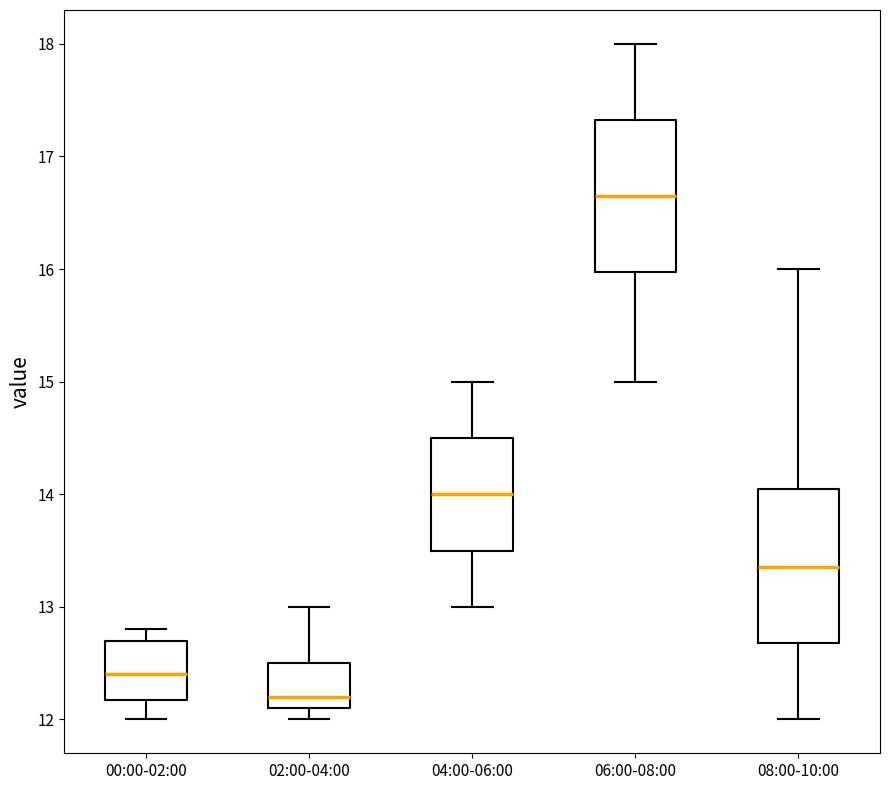

Reading left to right, read every box against the y-axis: the position of its median line, the range the box covers, and the ends of its whiskers. The values are not printed on the chart, so give them approximately, as read against the axis.

00:00-02:00: median 12.4, box 12.2 to 12.7, whiskers 12.0 to 12.8
02:00-04:00: median 12.2, box 12.1 to 12.5, whiskers 12.0 to 13.0
04:00-06:00: median 14.0, box 13.5 to 14.5, whiskers 13.0 to 15.0
06:00-08:00: median 16.7, box 16.0 to 17.3, whiskers 15.0 to 18.0
08:00-10:00: median 13.4, box 12.7 to 14.1, whiskers 12.0 to 16.0